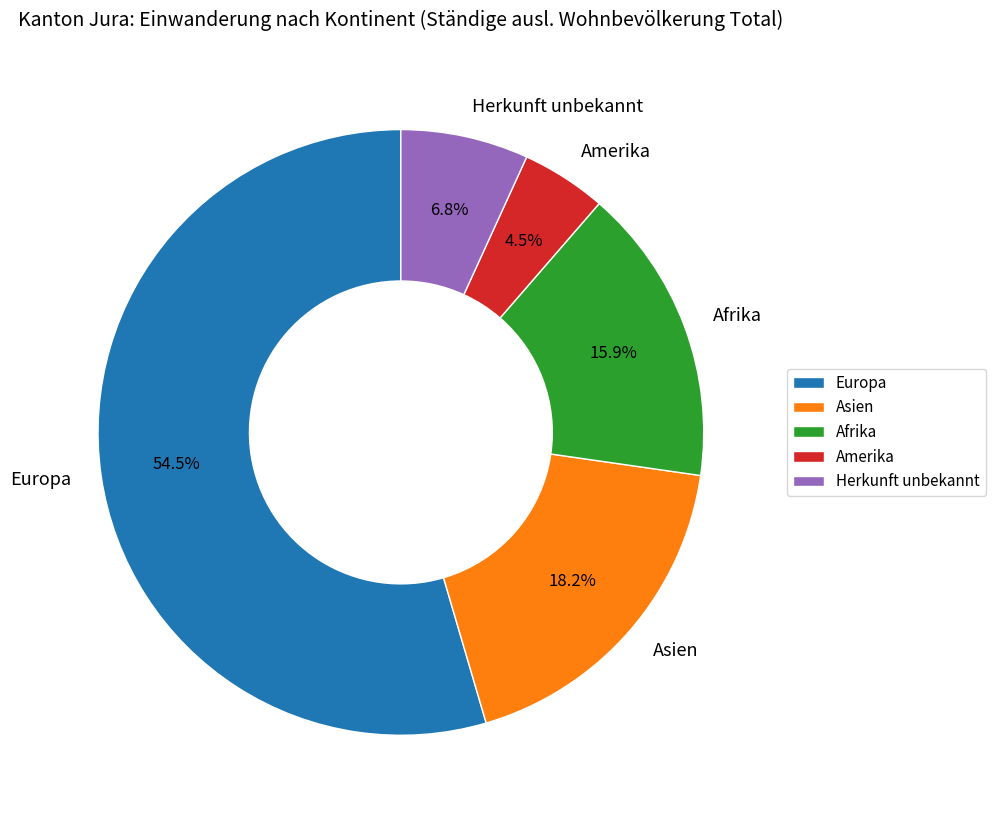

Do Afrika and Amerika together represent more than half of the pie?

No